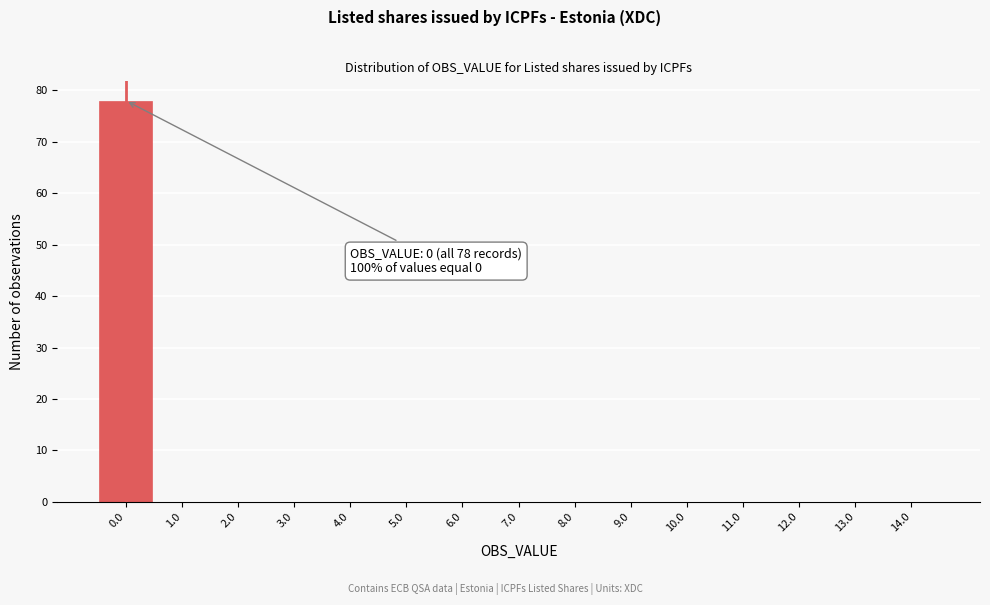

Which range on the x-axis has the tallest bar?

-0.5 to 0.5